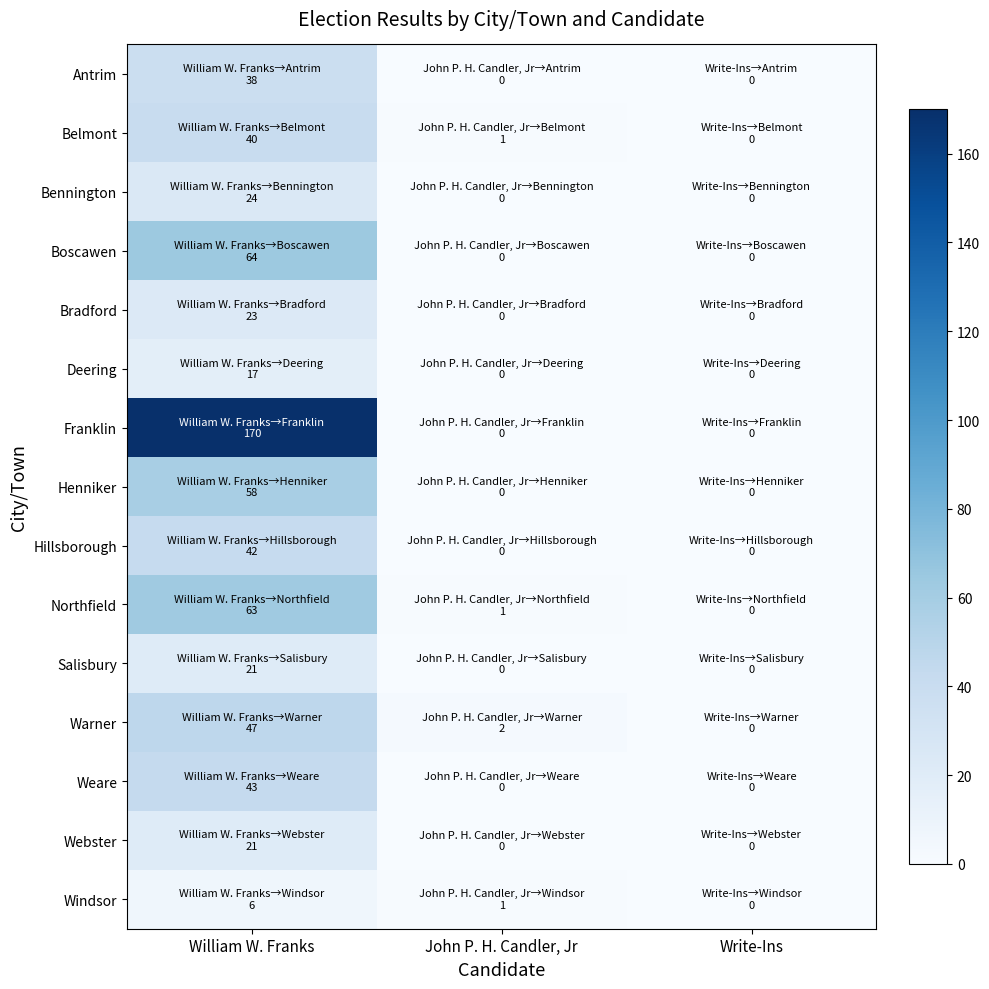

At Write-Ins, list the series in order from smallest to largest.

Antrim, Belmont, Bennington, Boscawen, Bradford, Deering, Franklin, Henniker, Hillsborough, Northfield, Salisbury, Warner, Weare, Webster, Windsor